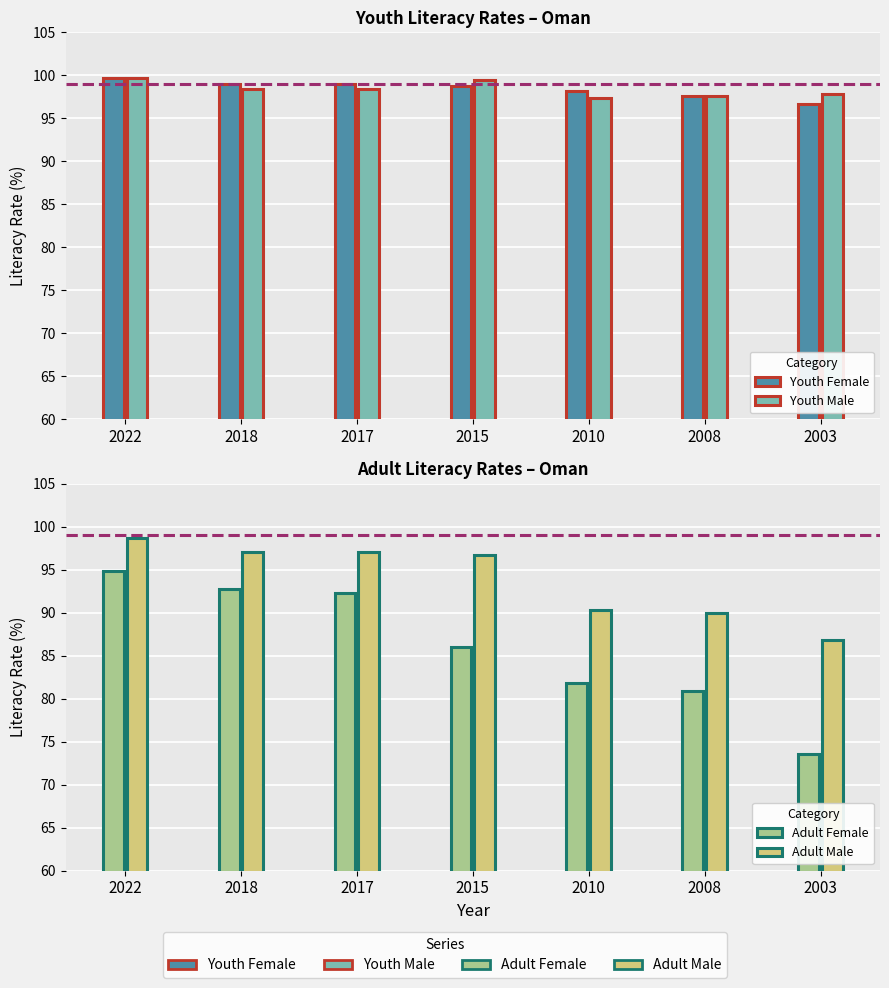

Does the chart contain stacked bars?

No